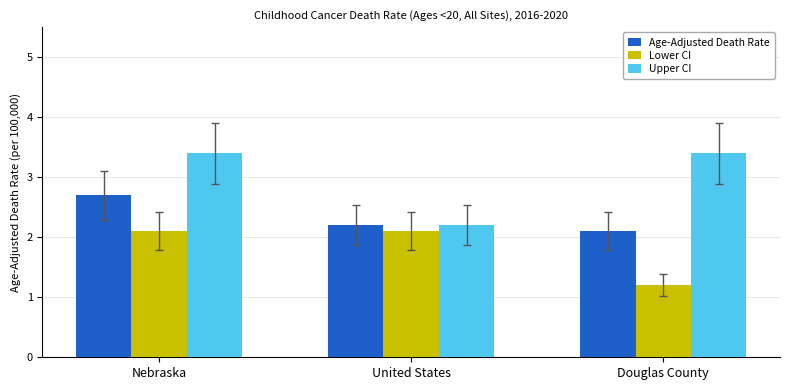

Count the Upper CI values in the range 2 to 3.

1